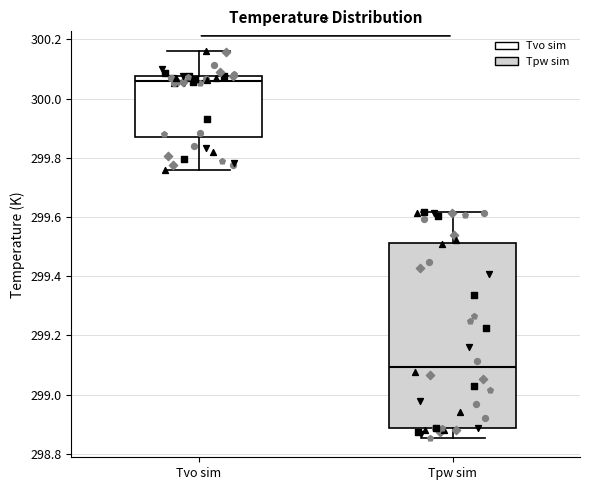

Reading left to right, transcribe this box plot: for each box, give where its median line is, the range the box spans, and where its two whiskers end, as read against the y-axis. The values are not printed on the chart, so give them approximately, as read against the axis.

Tvo sim: median 300.06, box 299.86 to 300.08, whiskers 299.76 to 300.16
Tpw sim: median 299.10, box 298.88 to 299.52, whiskers 298.86 to 299.62